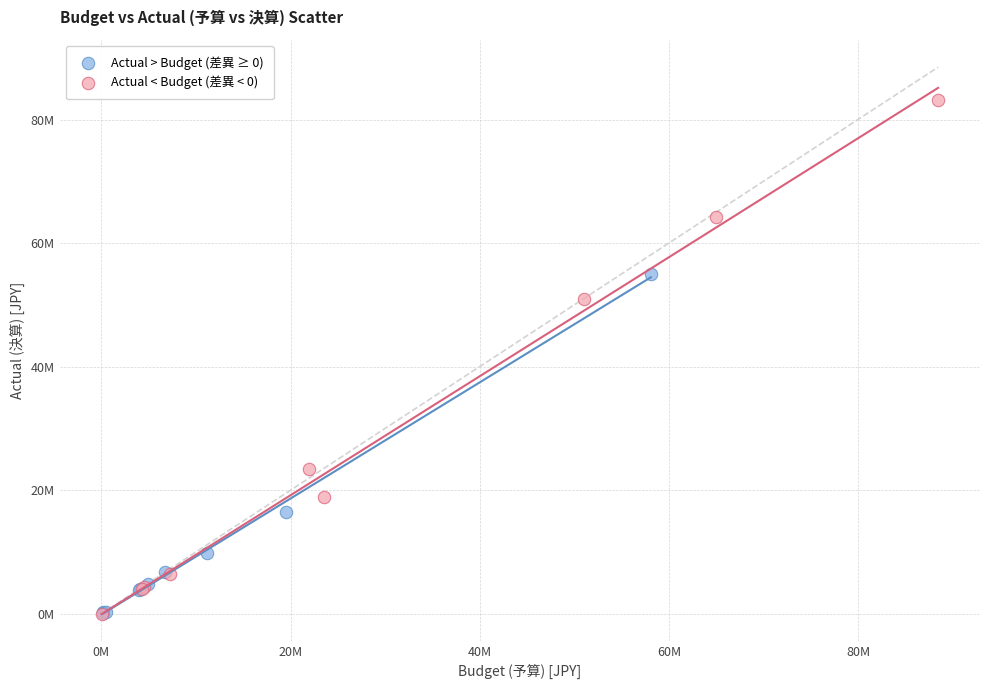

Which series reaches the maximum Y coordinate?

Actual < Budget (差異 < 0)